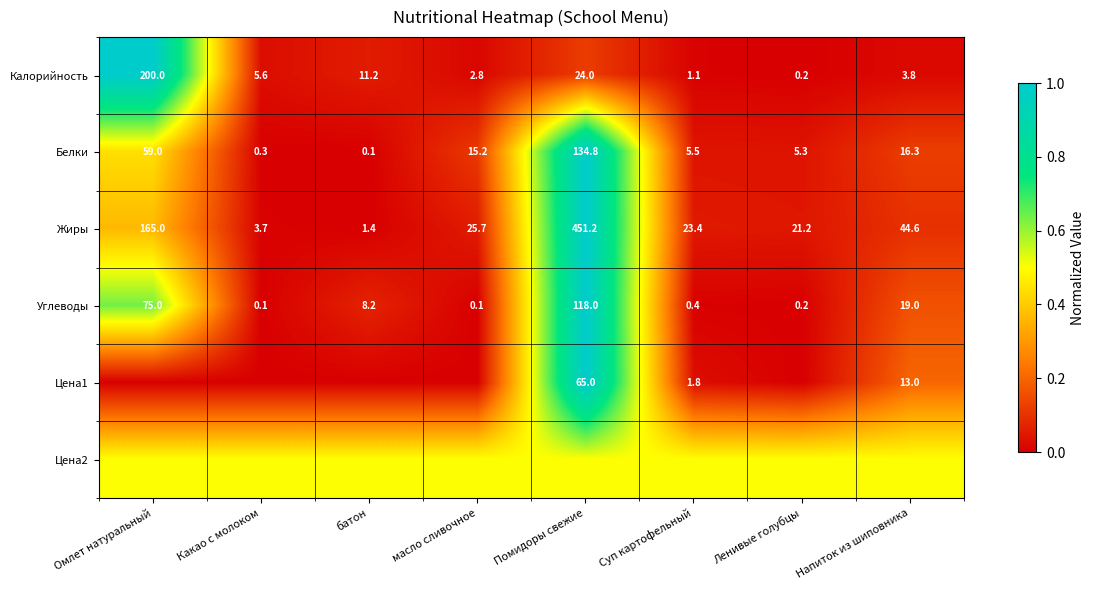

At how many categories does at least one series exceed 0?

8